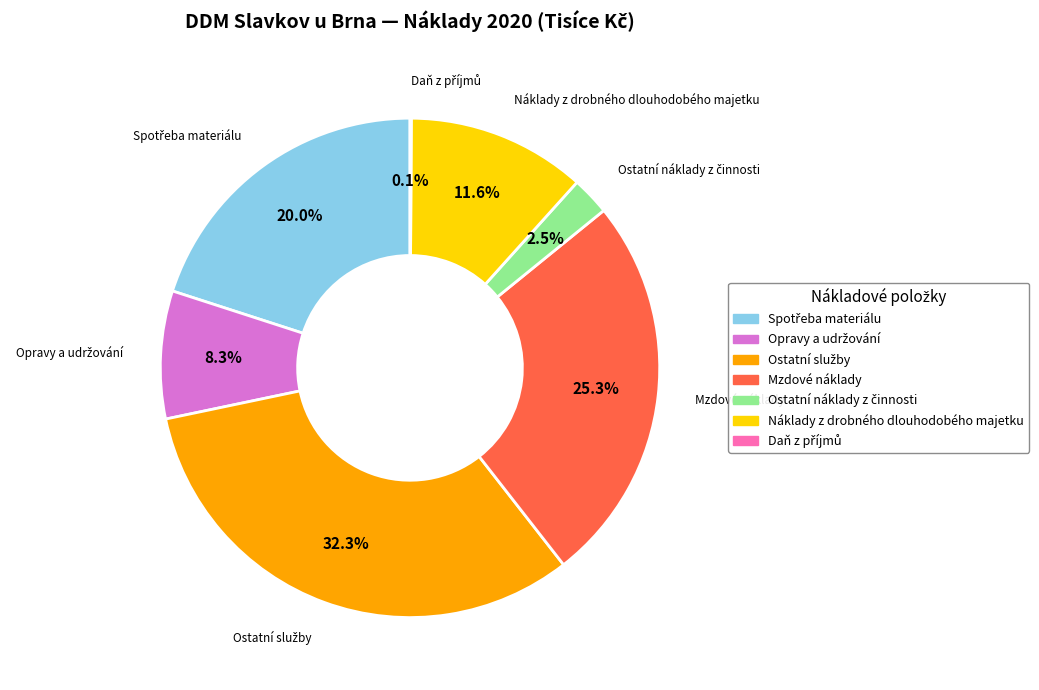

Is there a majority slice in this chart?

No